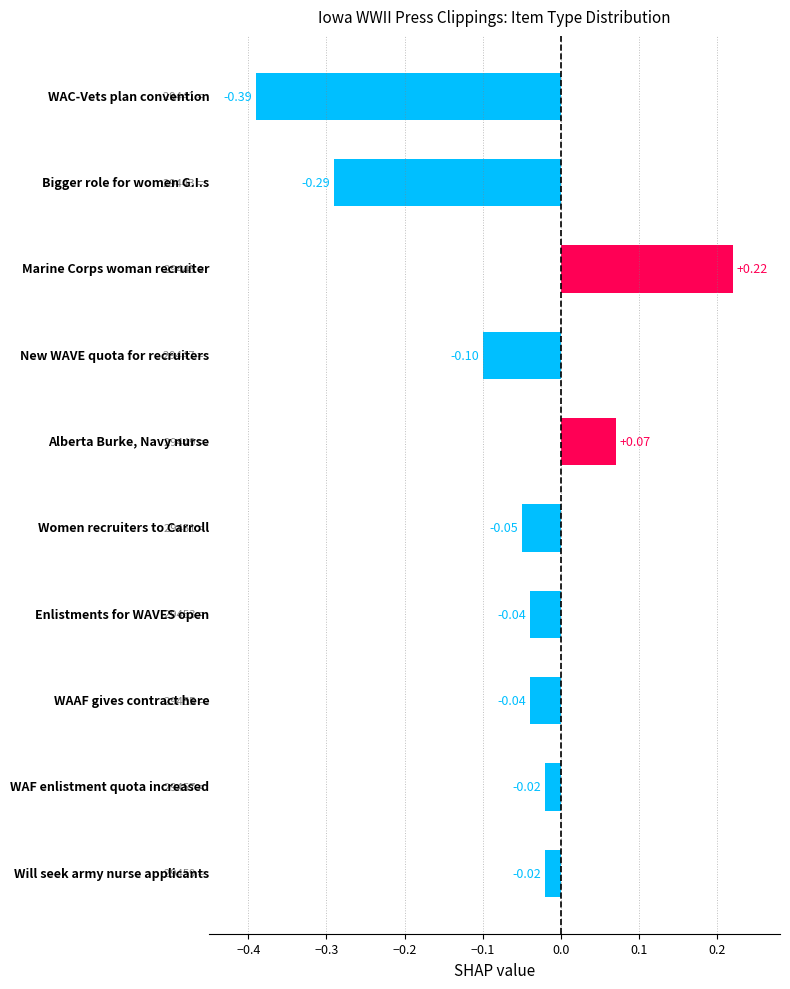

What is the difference between the maximum and minimum values?

0.6